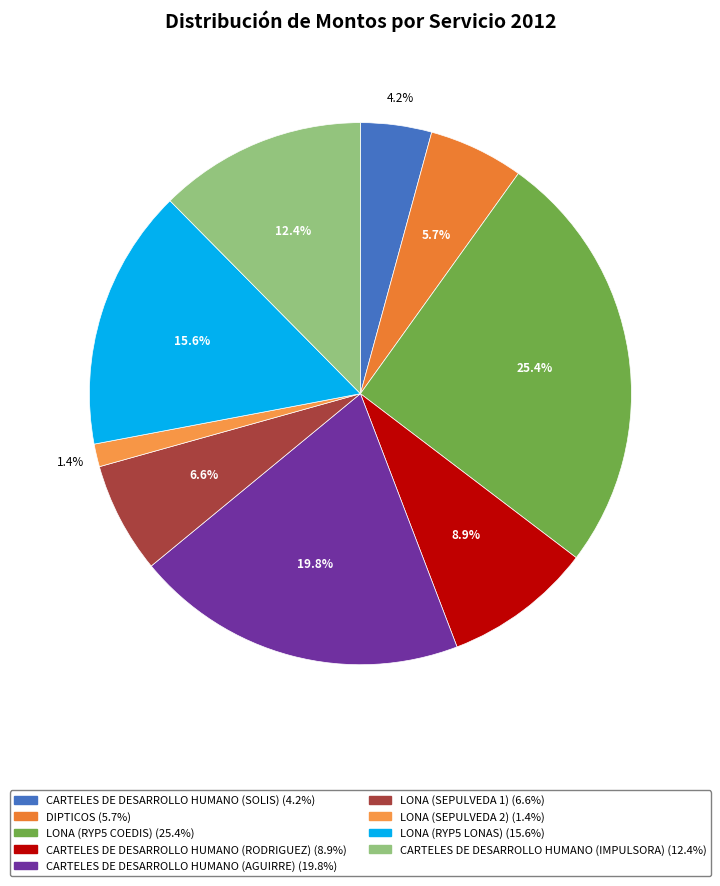

What percentage is NOT represented by LONA (RYP5 LONAS)?

84.4%